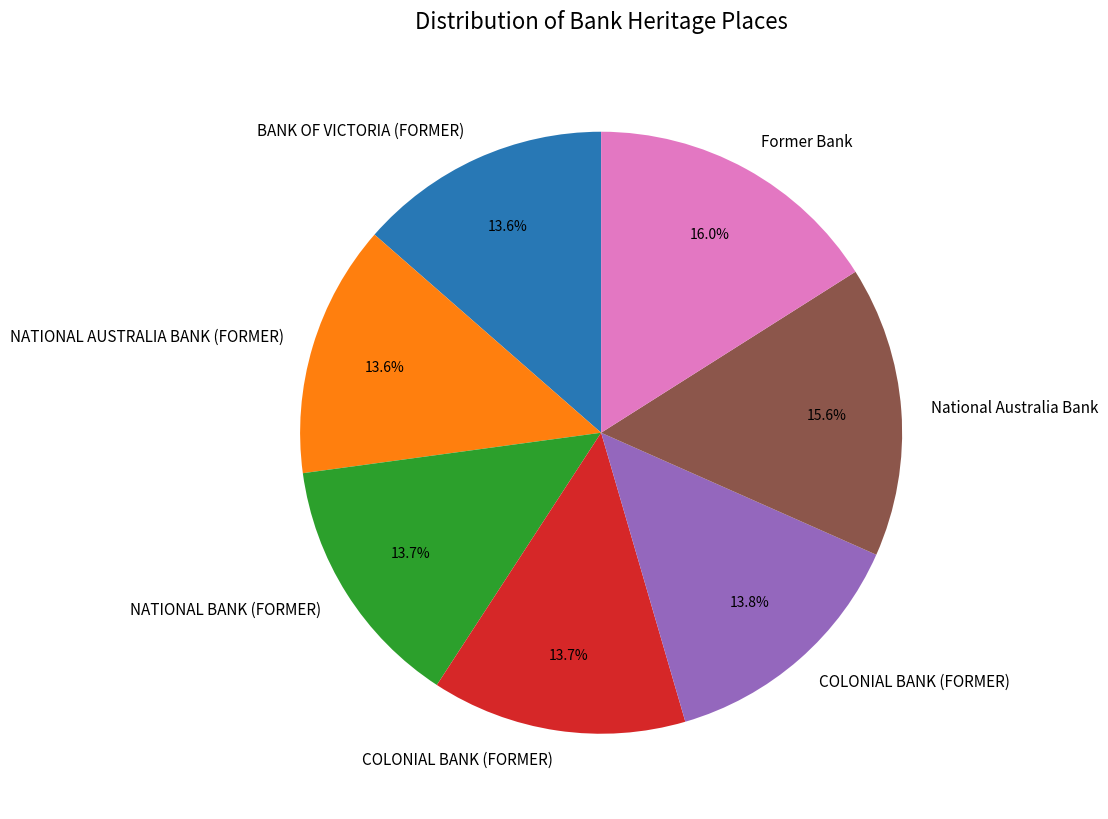

Does any single category account for the majority?

No